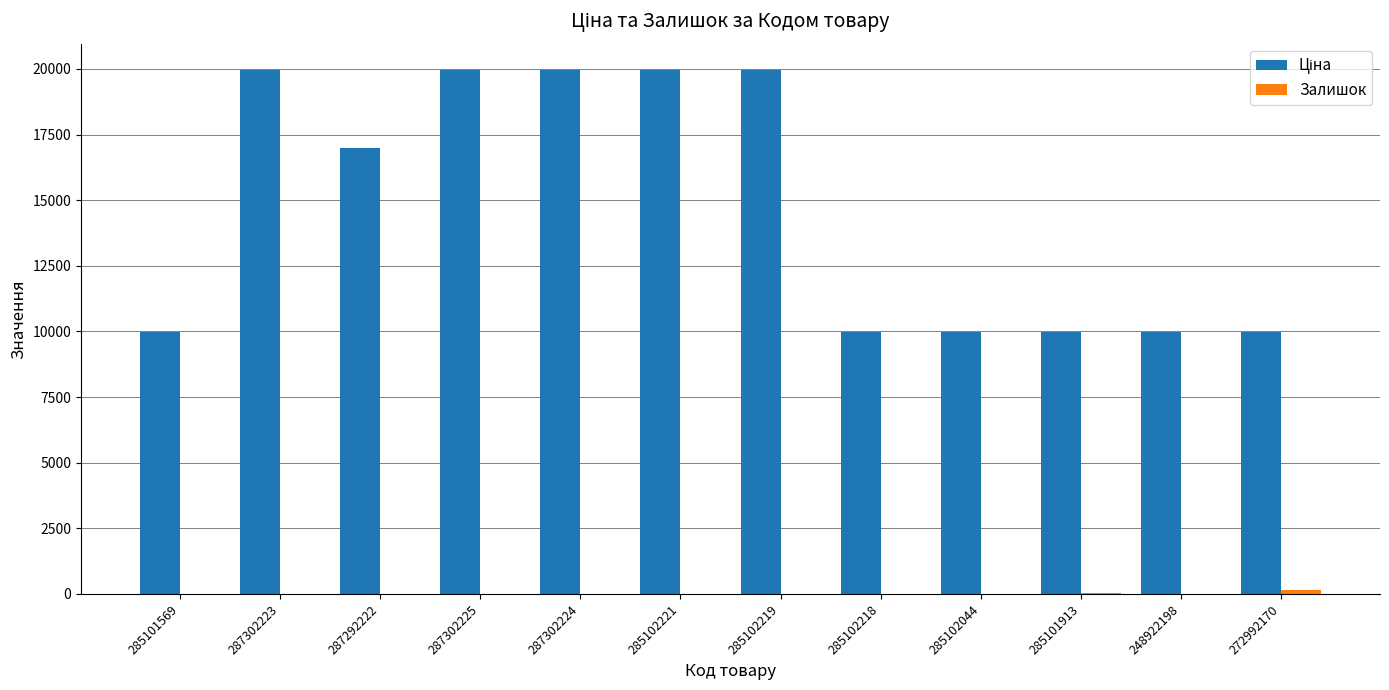

What value does the Залишок series have at 248922198?

11.0